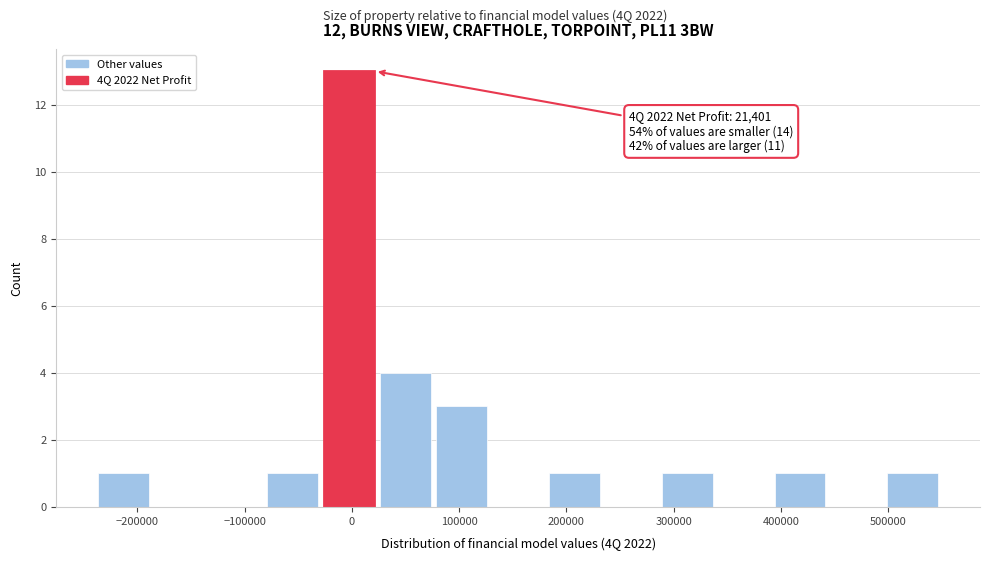

Over which range of the x-axis is the bar tallest?

-30000 to 30000